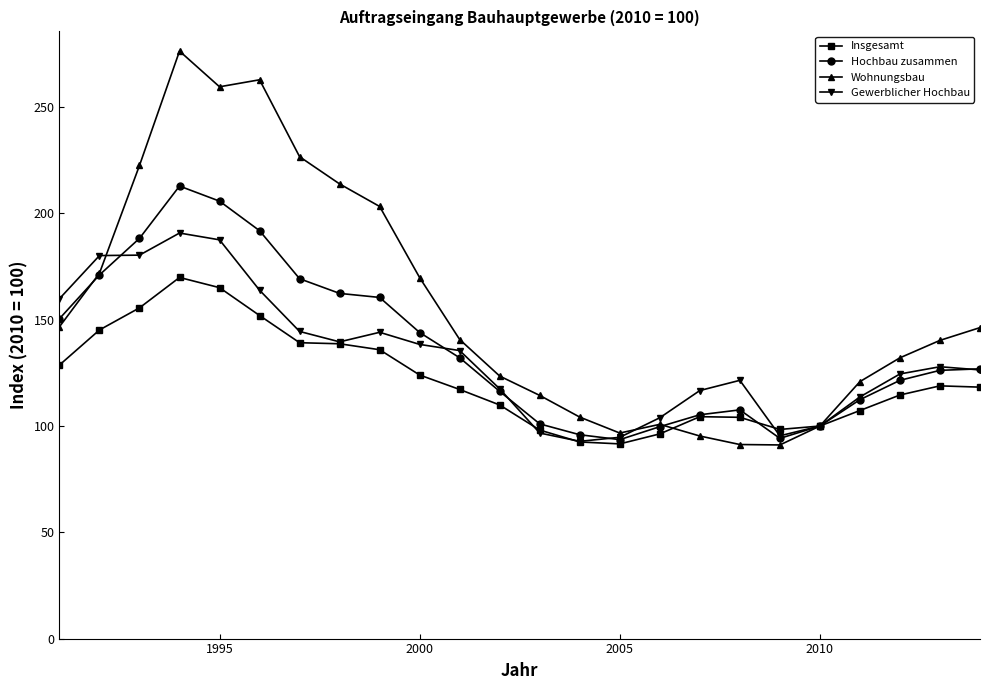

What is the greatest value displayed?

276.4